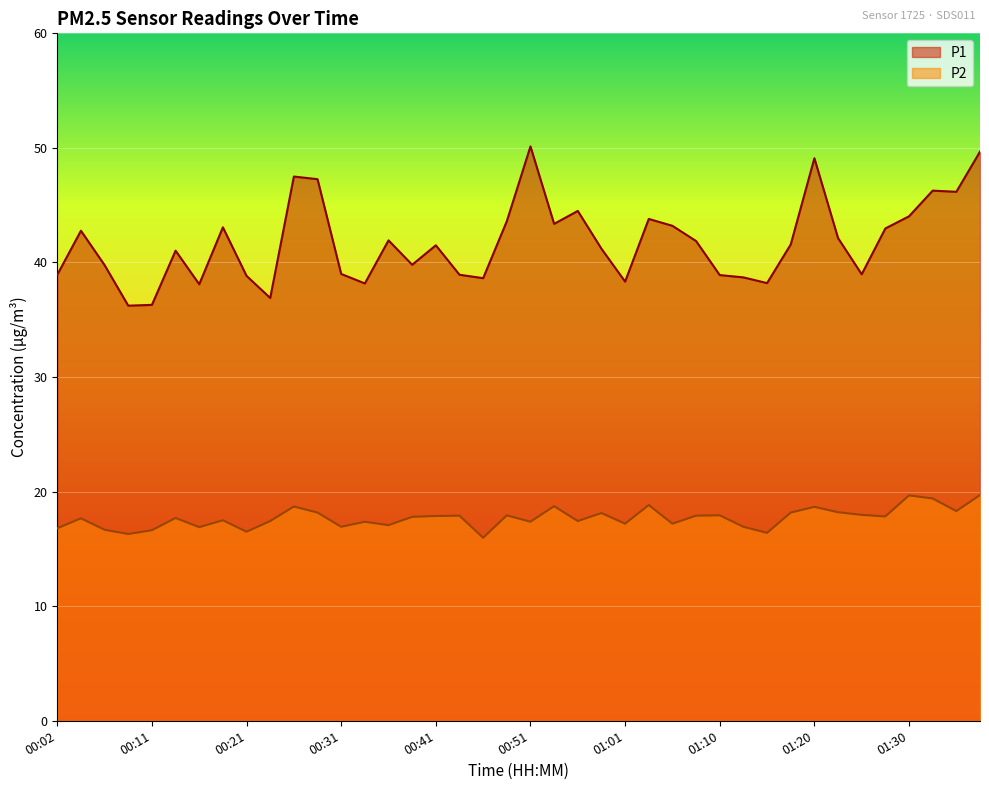

What is the difference between the P2 values at 01:15 and 01:30?

3.3